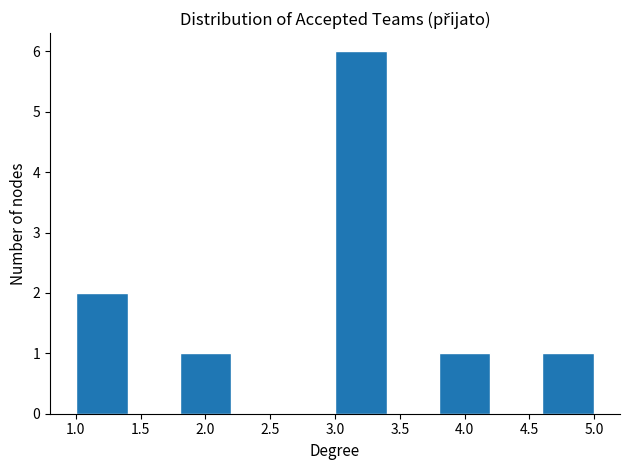

Over which range of the x-axis is the bar tallest?

3.0 to 3.4